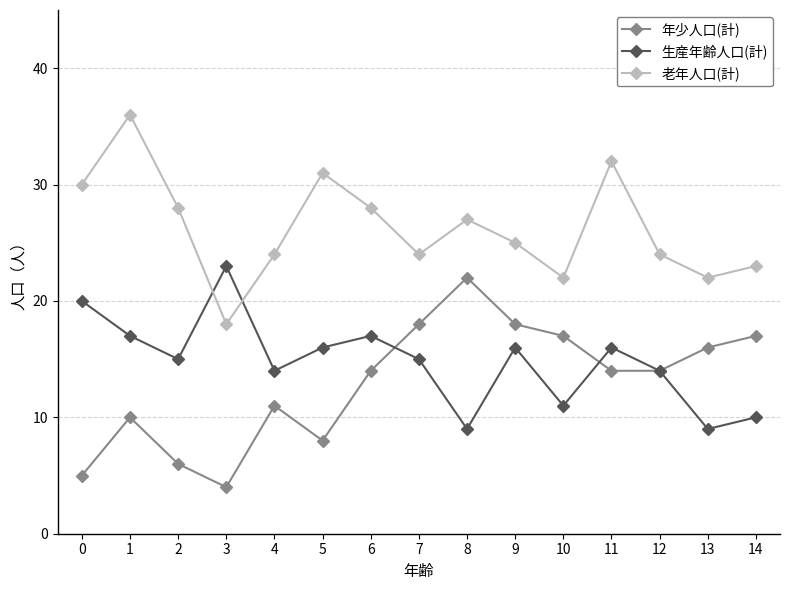

The value of 生産年齢人口(計) at 13 is 9. True or false?

True